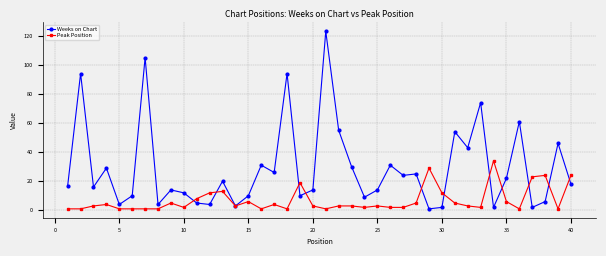

What is the minimum value for Weeks on Chart?

1